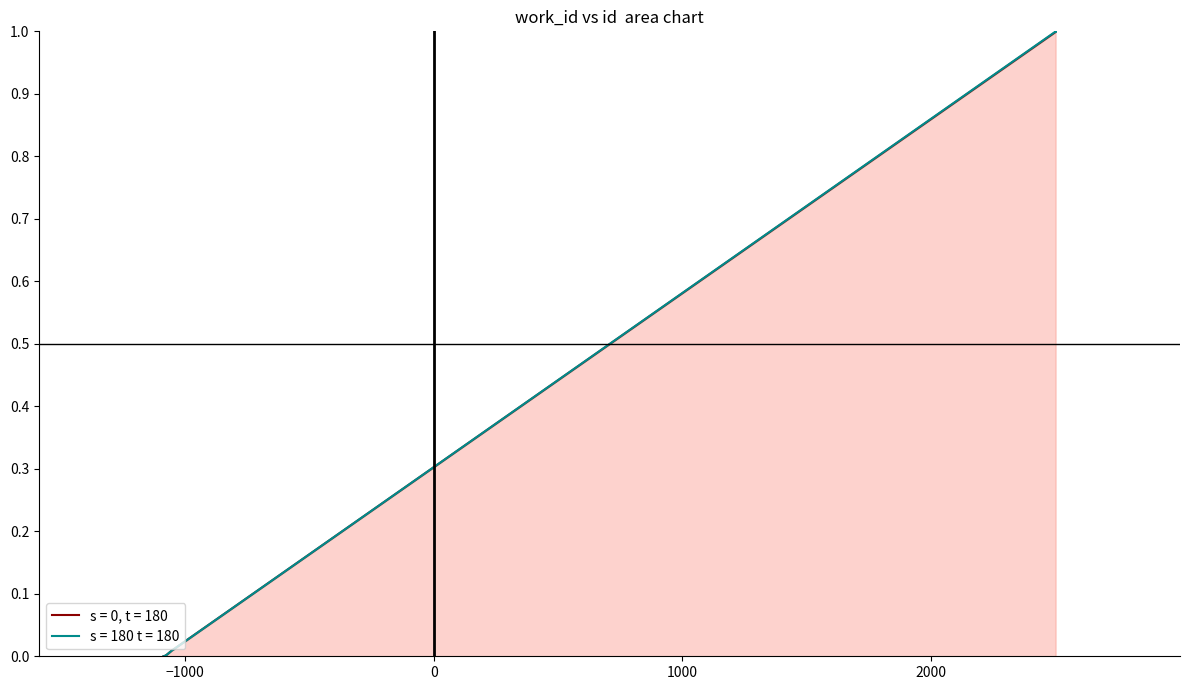

The value of id_upper at 3929 is 0.0. True or false?

False